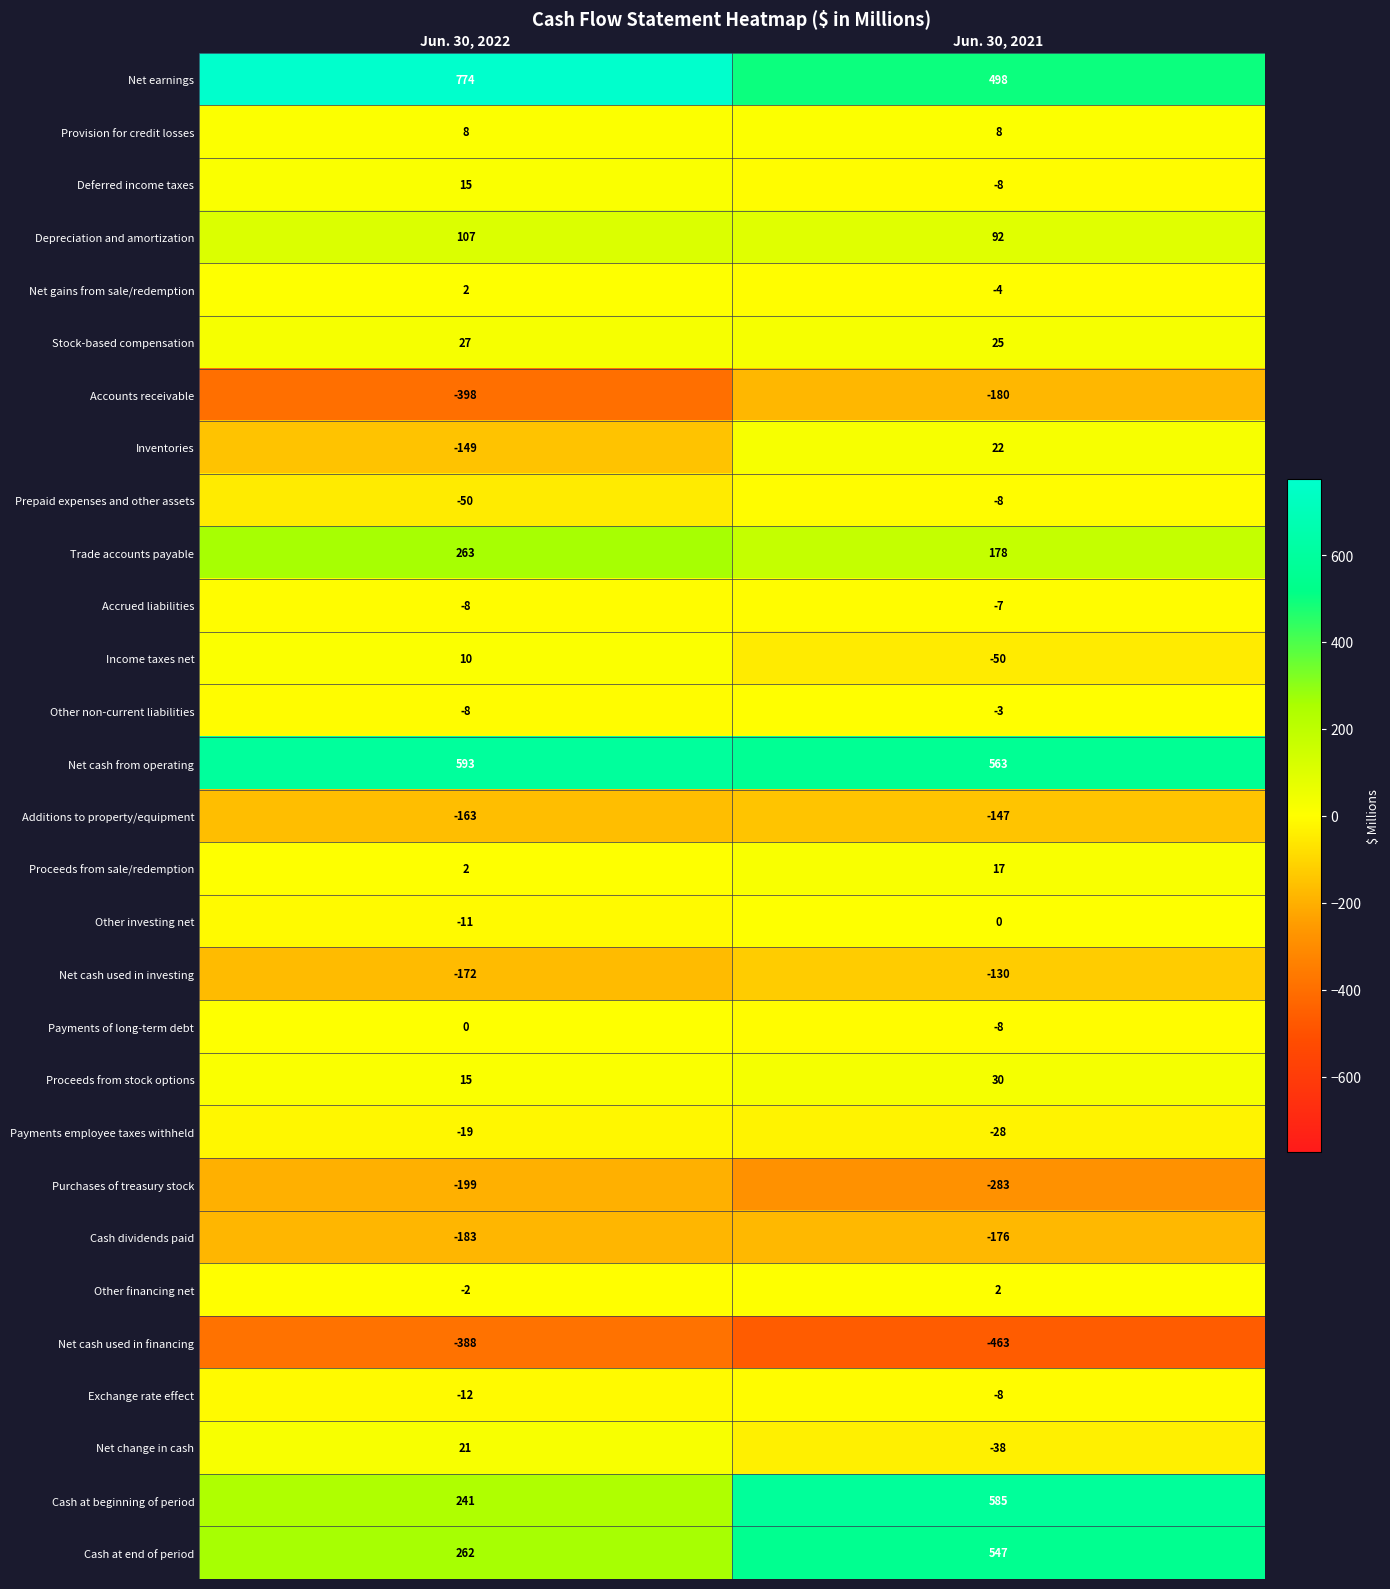

At how many categories does at least one series exceed 513?

2